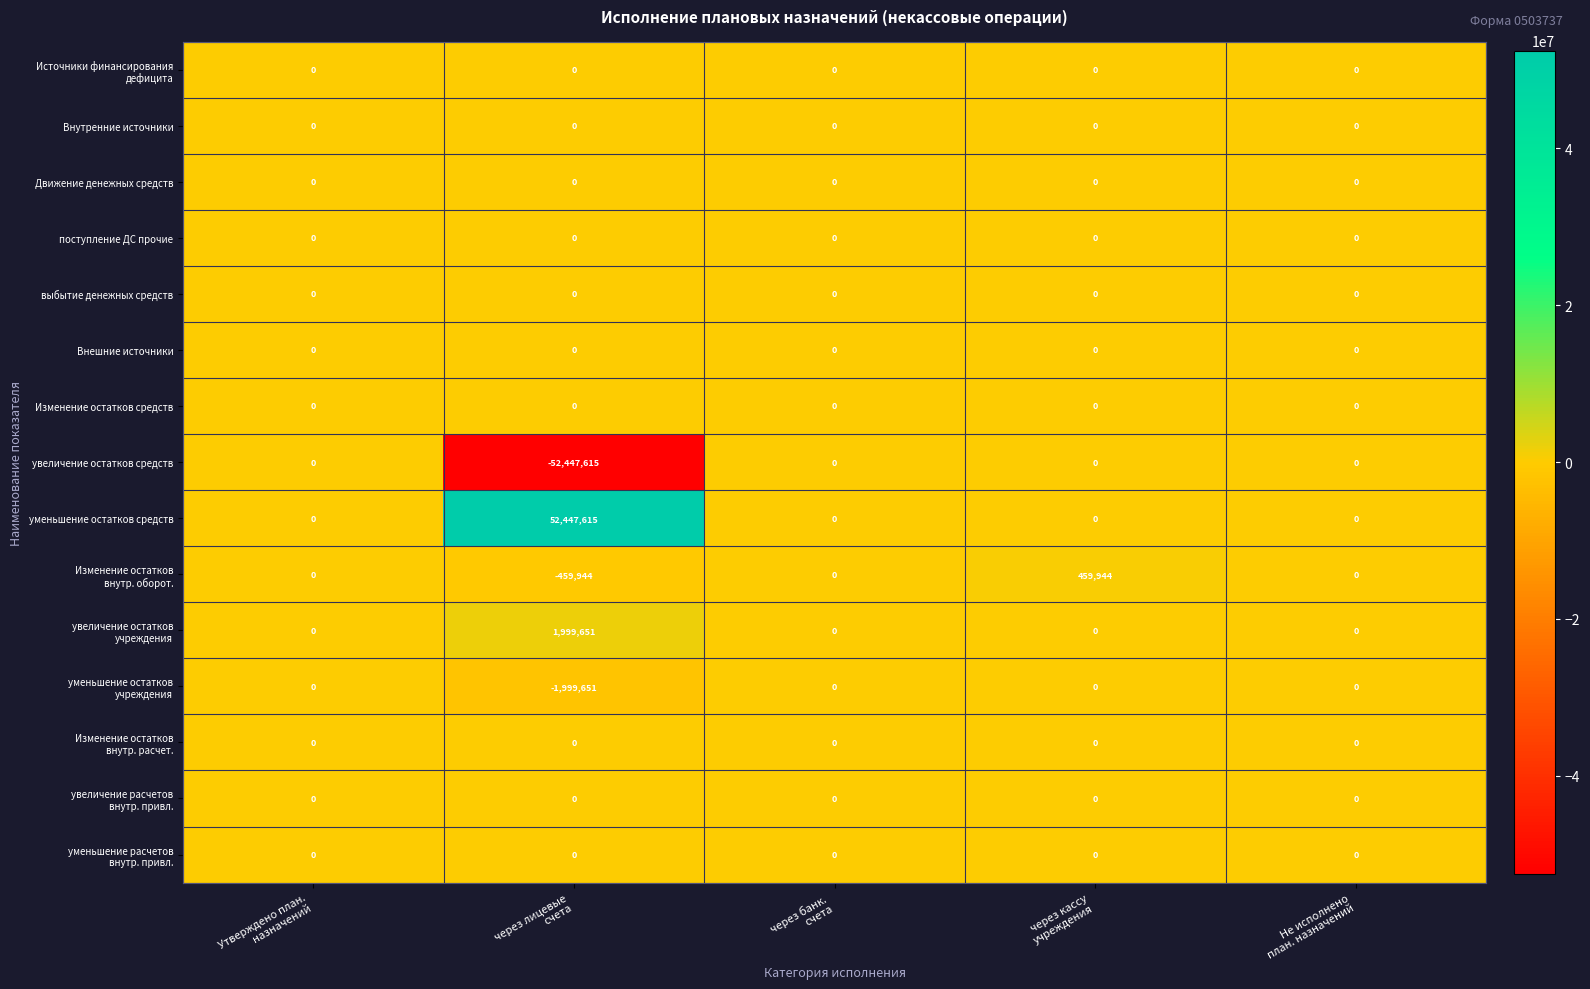

What is the minimum value shown in the chart?

-52447615